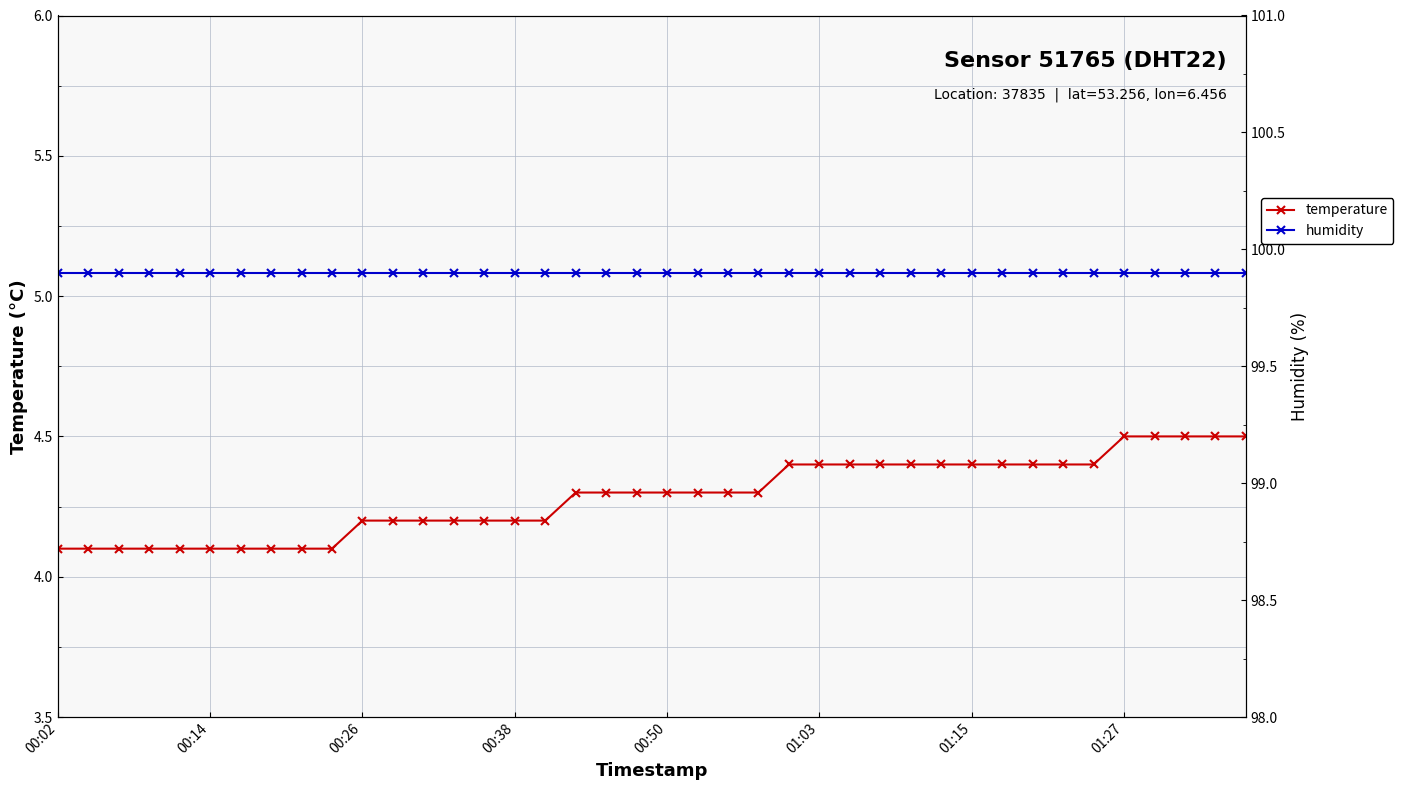

Which series has the largest total across all categories?

humidity